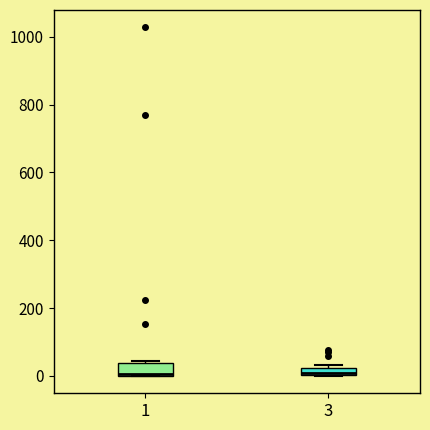

Where is the lower edge of the box at x = 1 on the y-axis? The values are not printed on the chart, so give them approximately, as read against the axis.

0